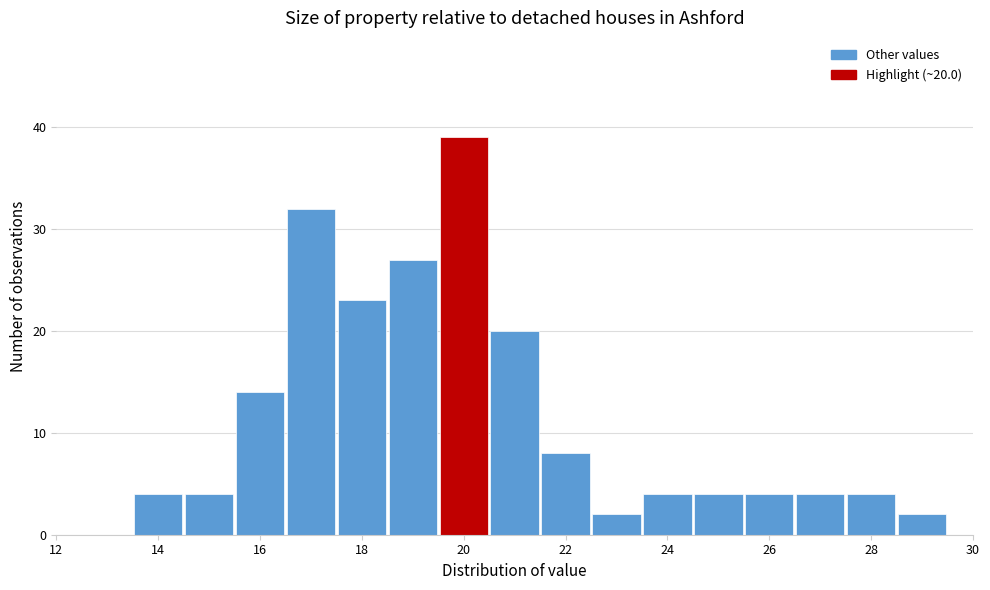

Which range on the x-axis has the tallest bar?

19.5 to 20.5